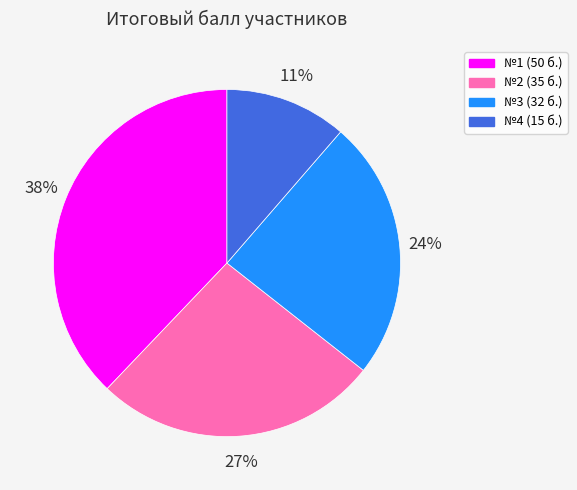

To the nearest percent, what is the average slice percentage?

25%